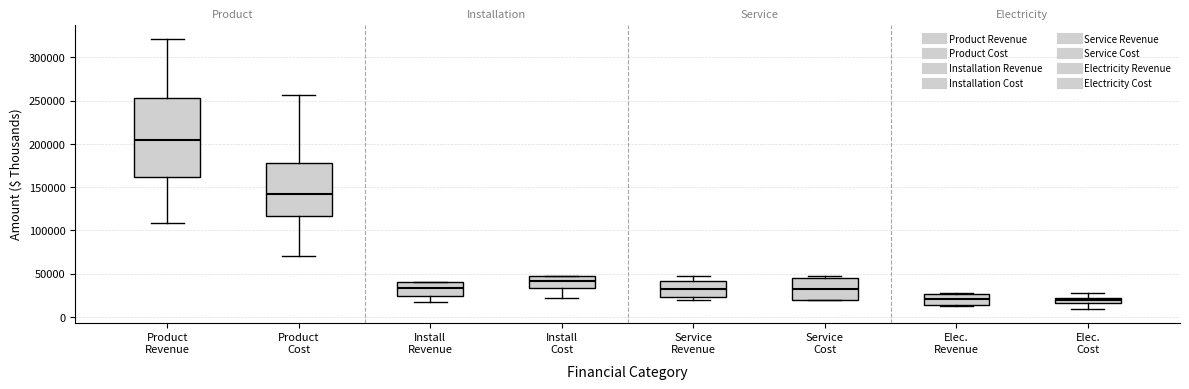

Where is the upper edge of the box for Product Cost on the y-axis? The values are not printed on the chart, so give them approximately, as read against the axis.

175000